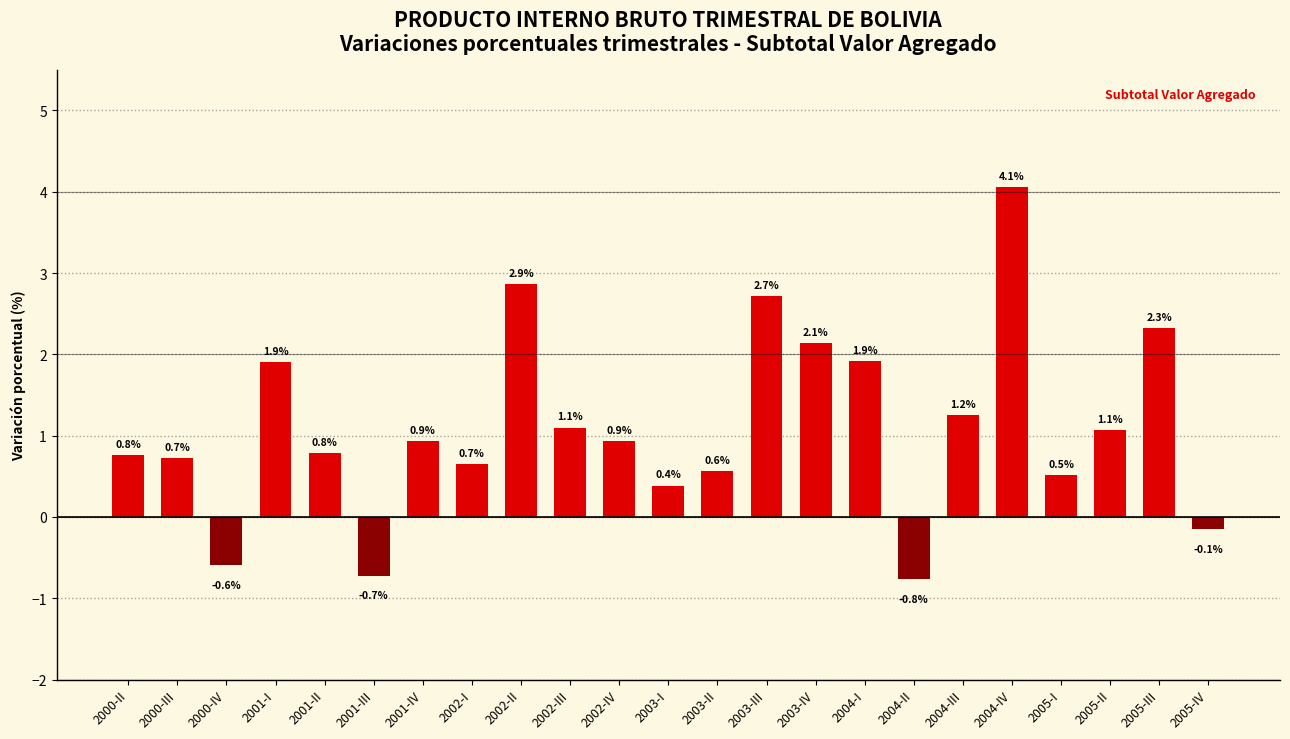

How many data points are above 0?

19